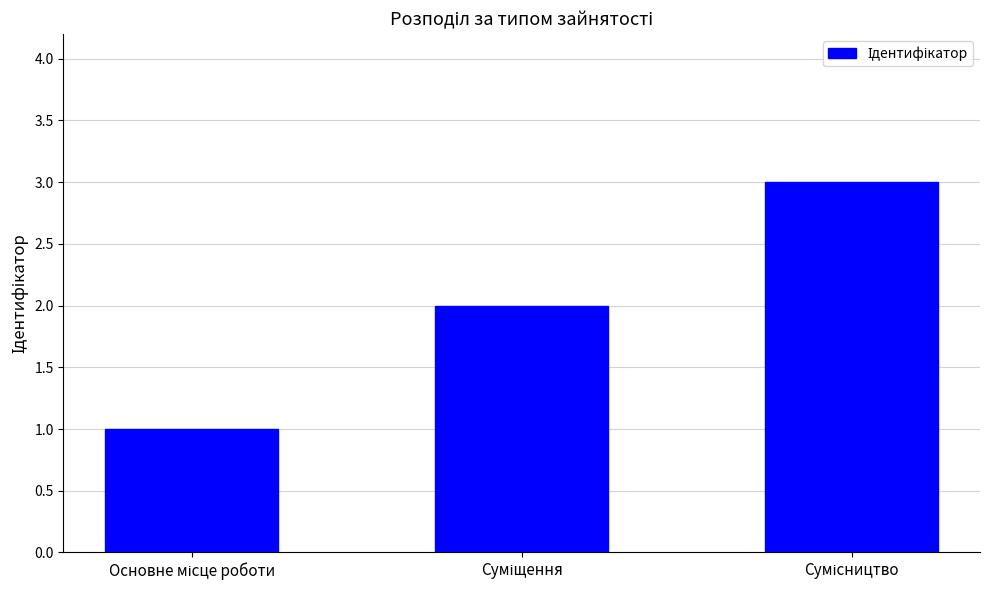

What is the maximum value shown in the chart?

3